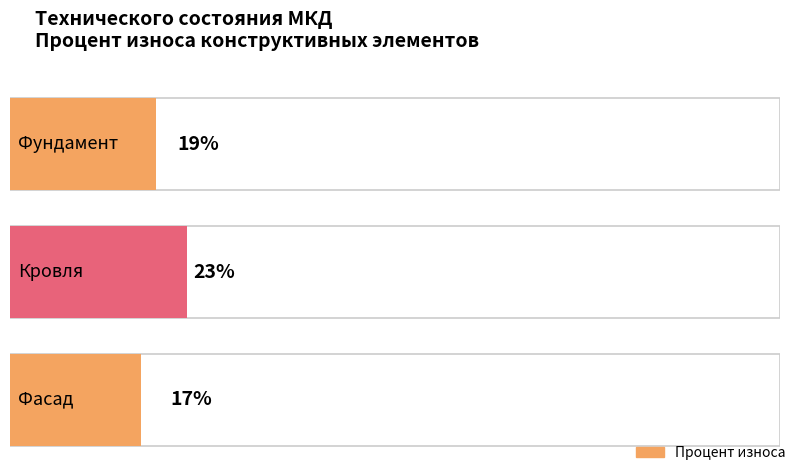

How many data points does each series have?

3